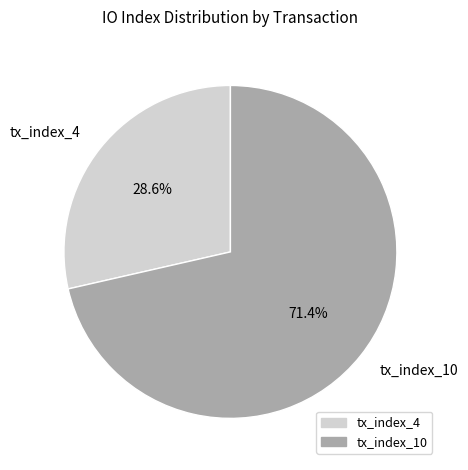

To the nearest percent, what is the difference between the largest and smallest slice percentages?

43%